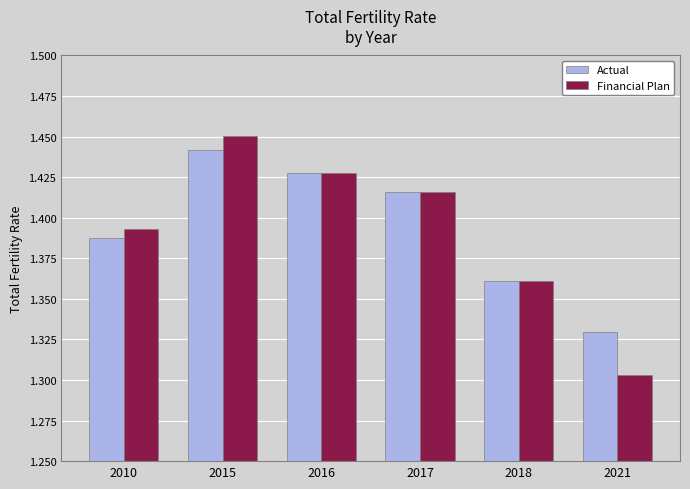

Count the Financial Plan values in the range 1 to 2.

6